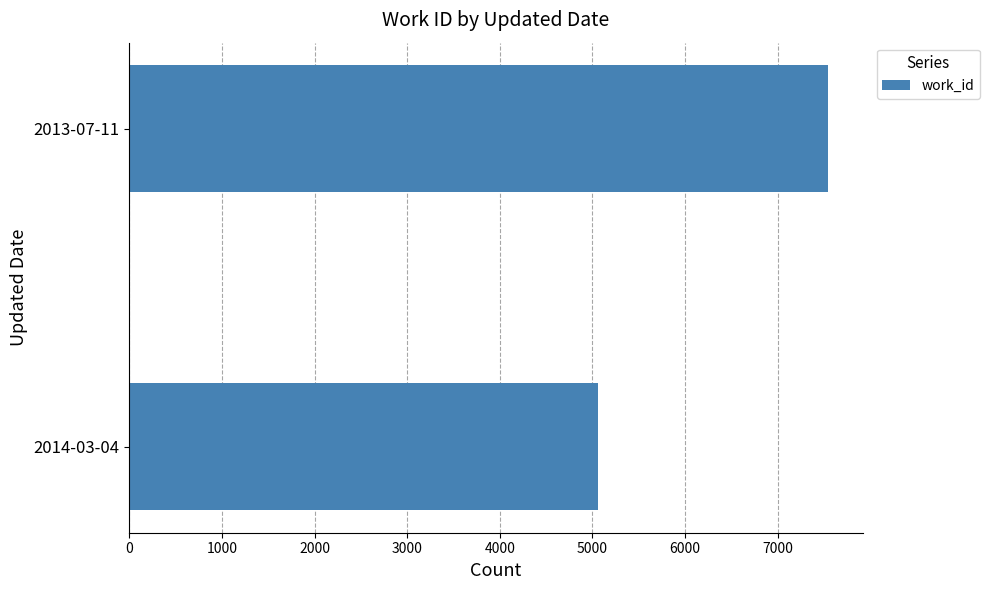

What is the difference between the maximum and minimum values?

2478